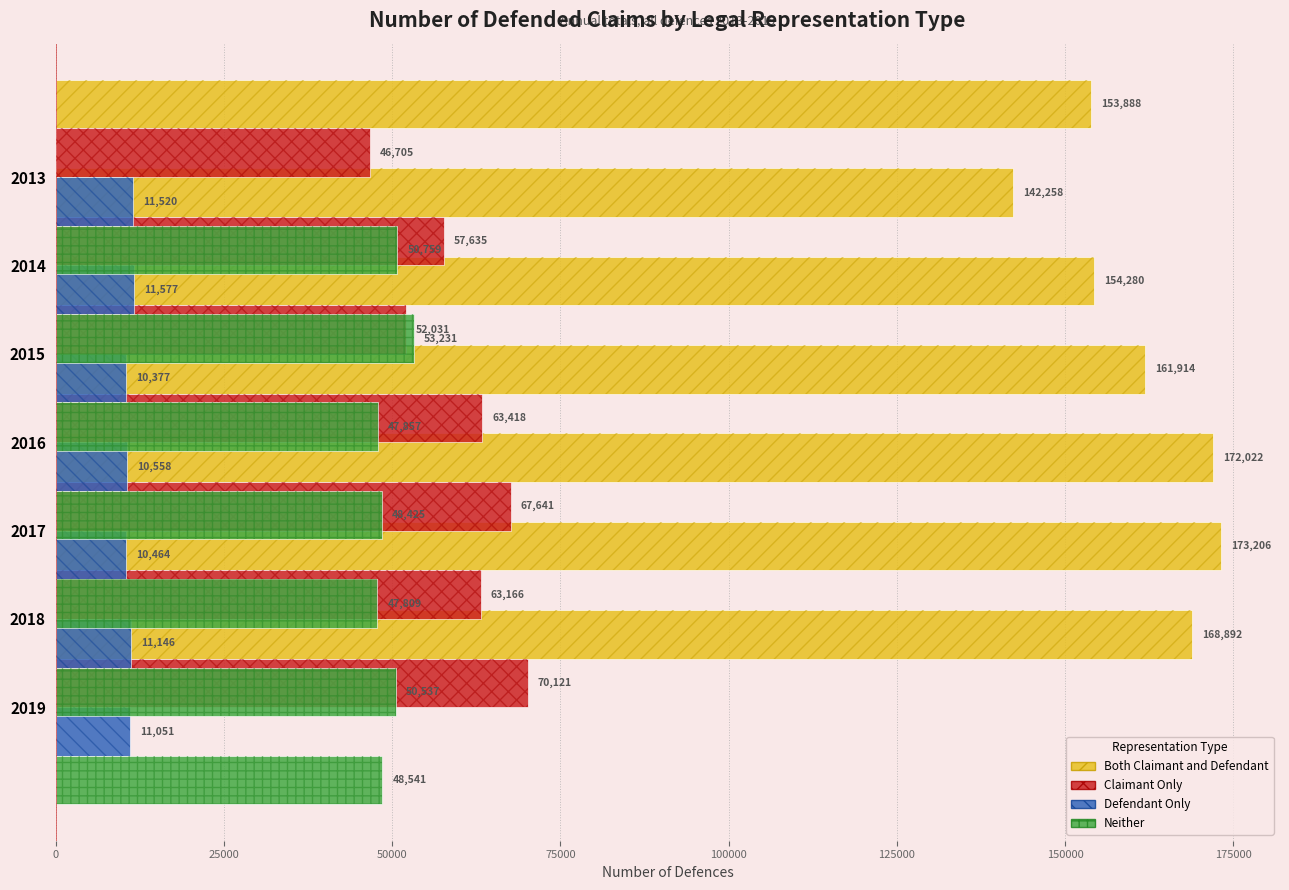

Which series changed the most between 25000 and 100000?

Both Claimant and Defendant